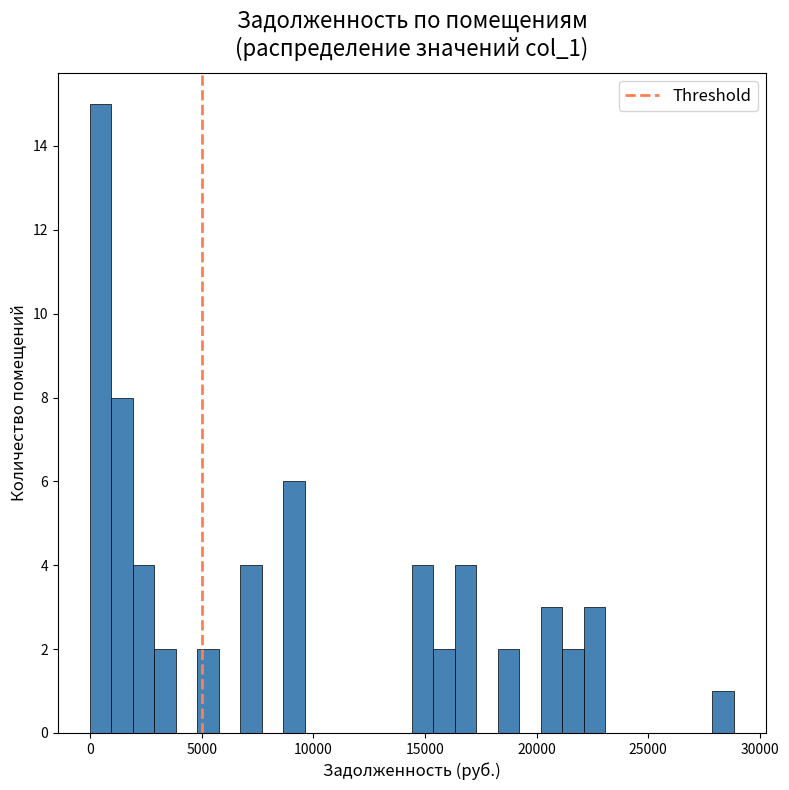

Read against the x-axis, roughly where is the centre of the tallest bar?

500